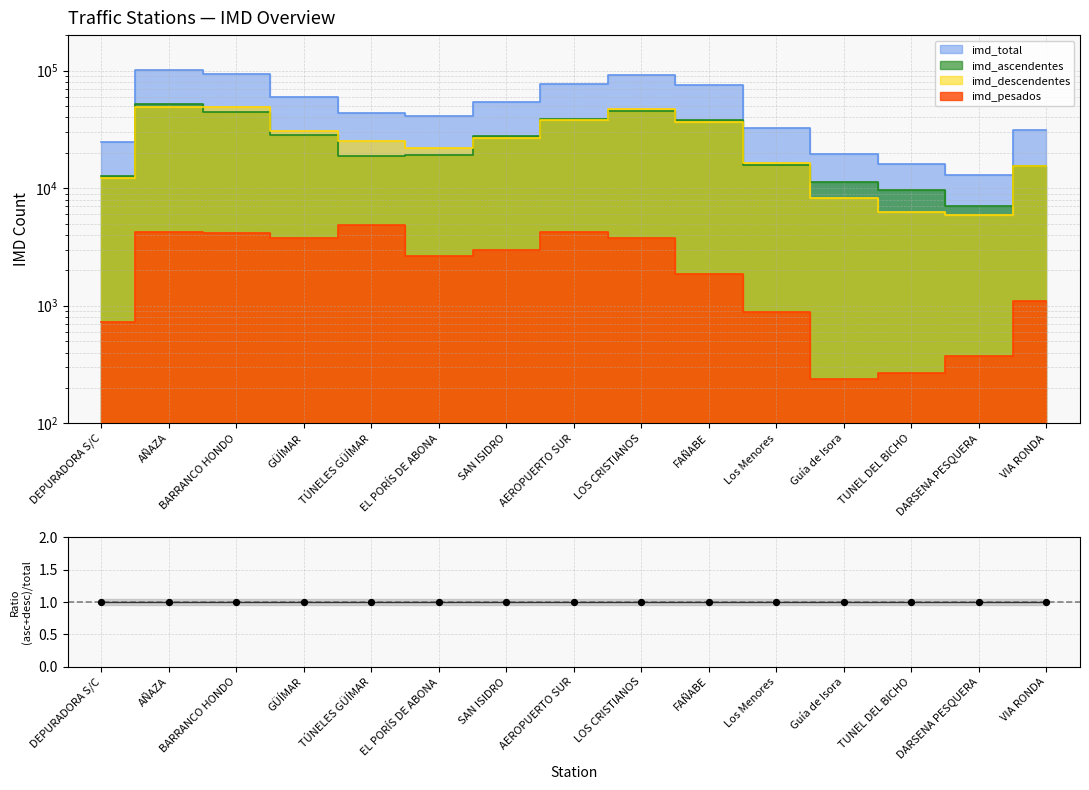

At which category is the sum across all series the highest?

AÑAZA